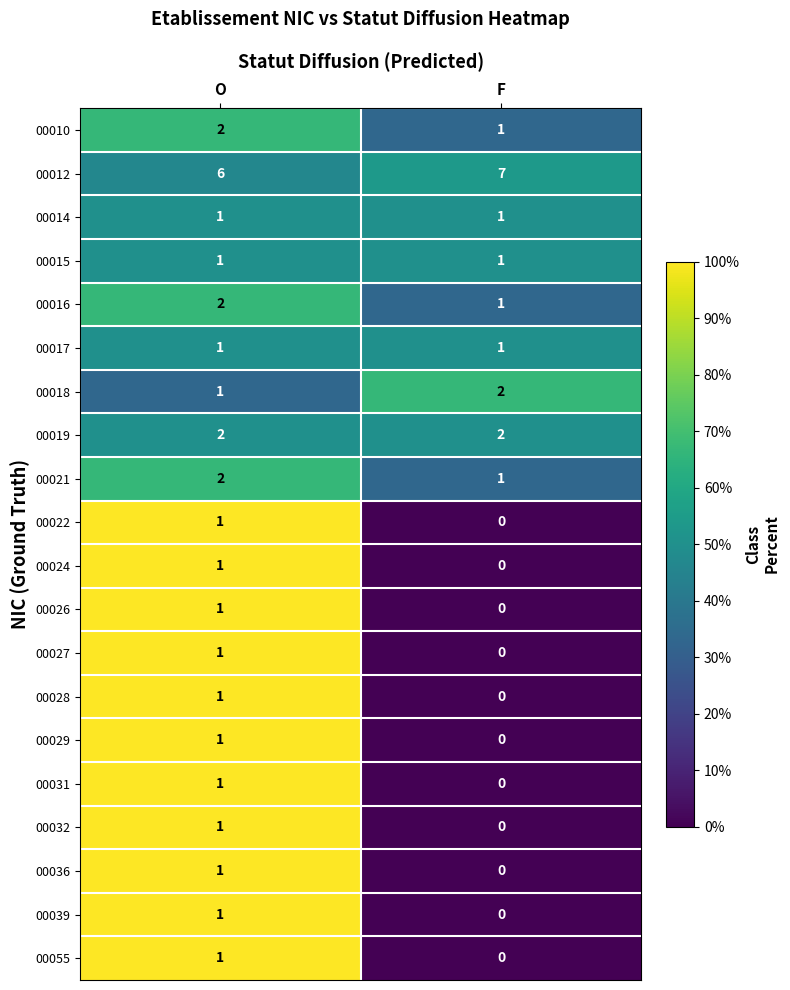

At which category does the chart reach its minimum across all series?

F